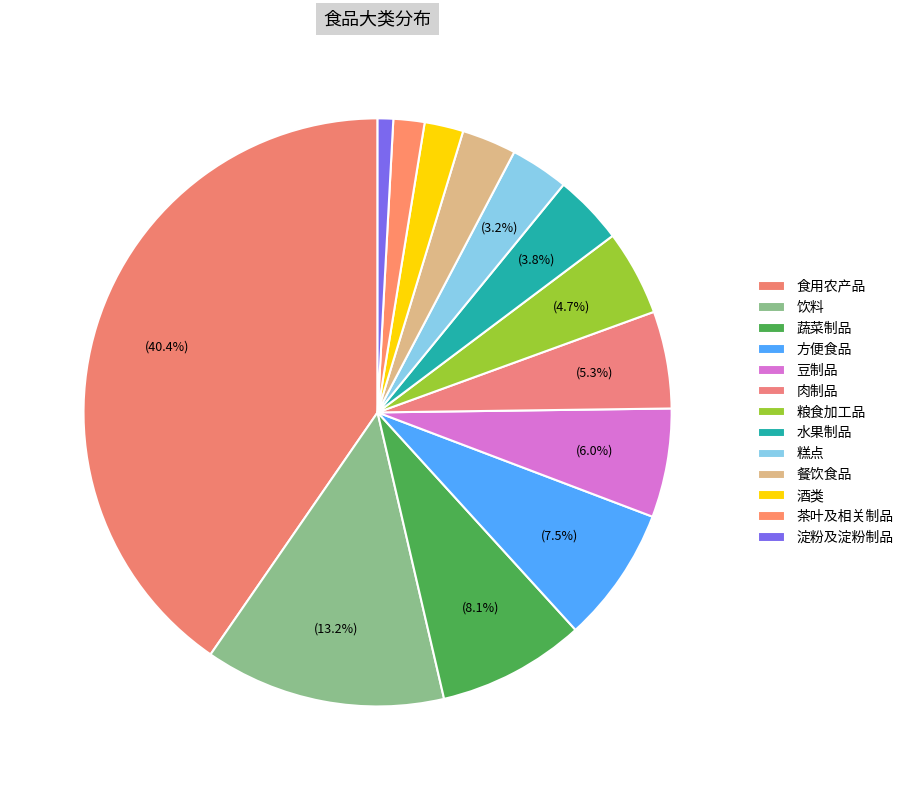

Count the number of slices in the pie.

13